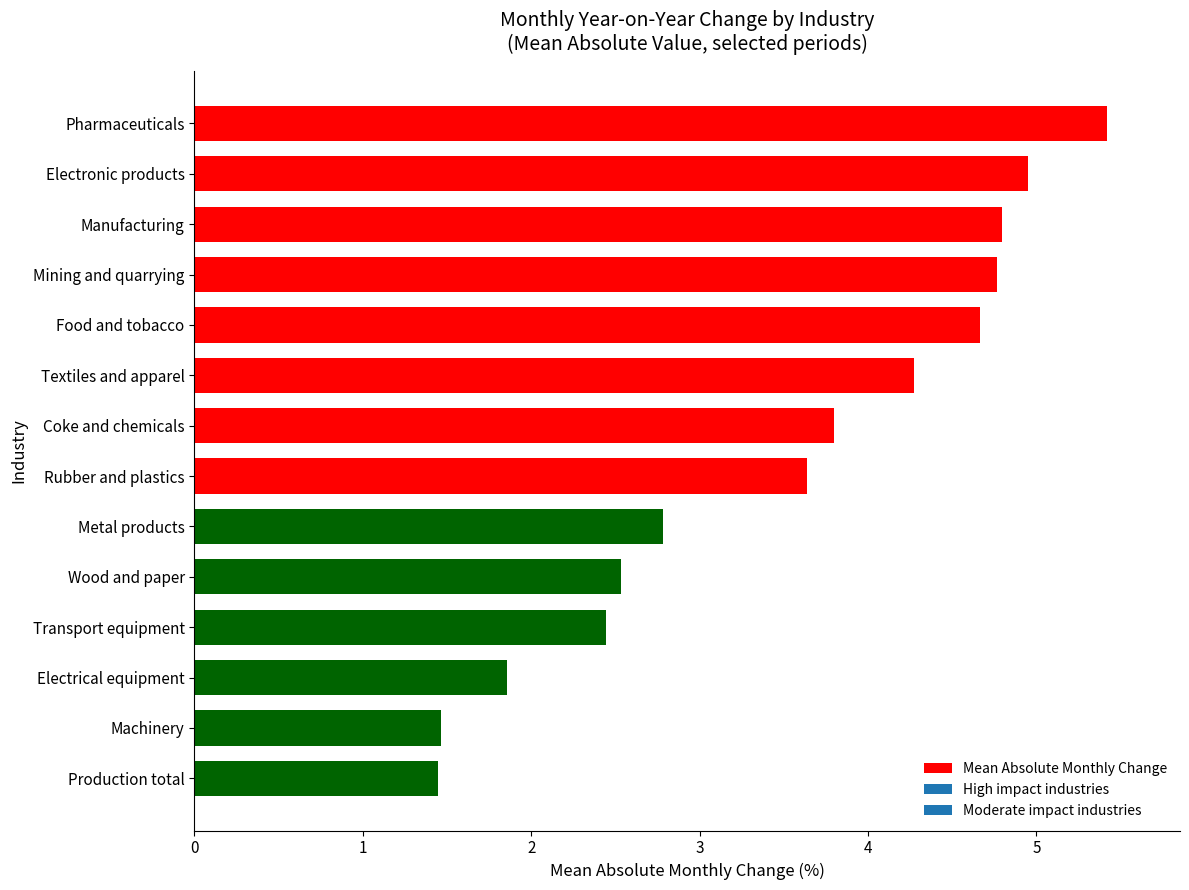

Where is the data nearest to the value 3?

Metal products